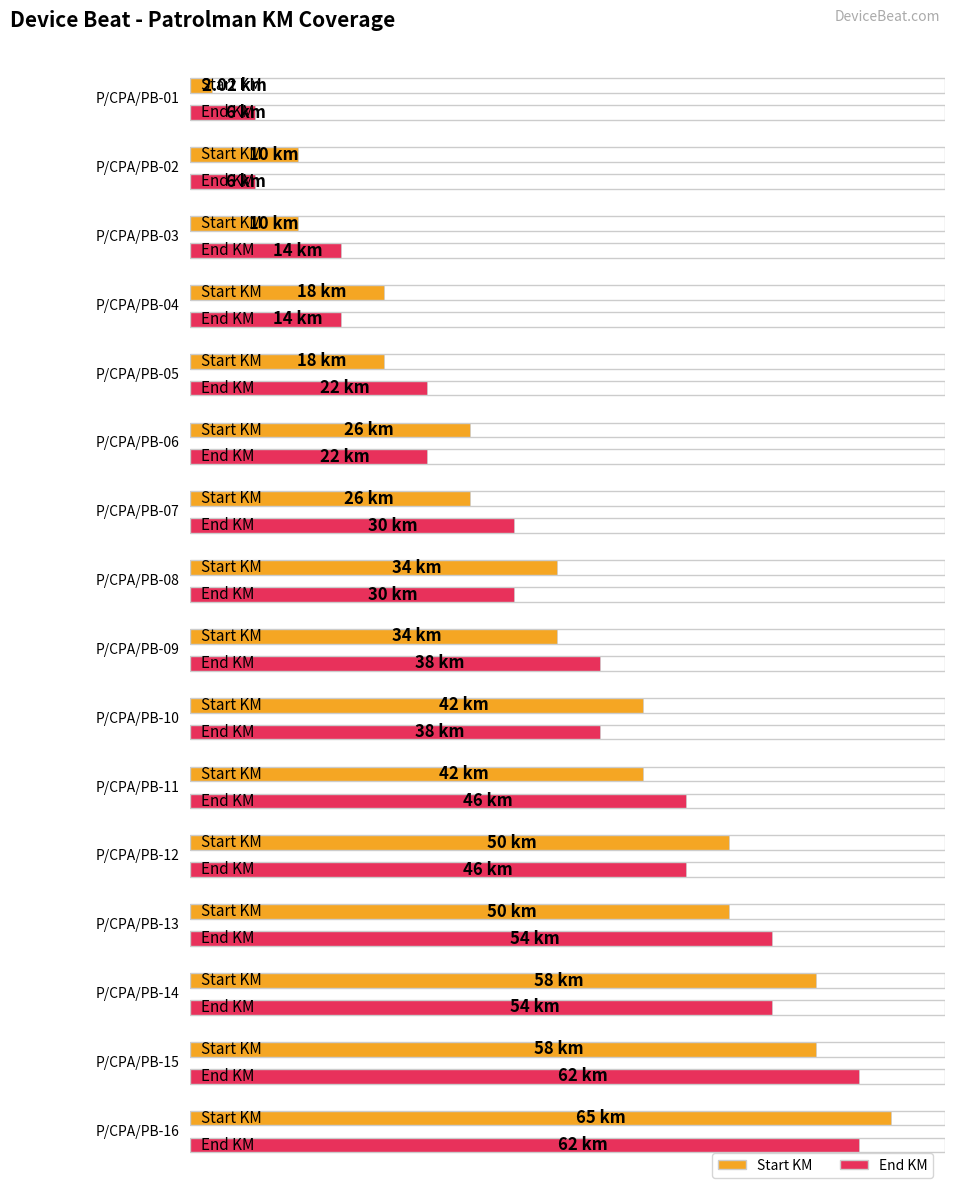

What is the difference between the second highest and minimum values in the End KM series?

56.0